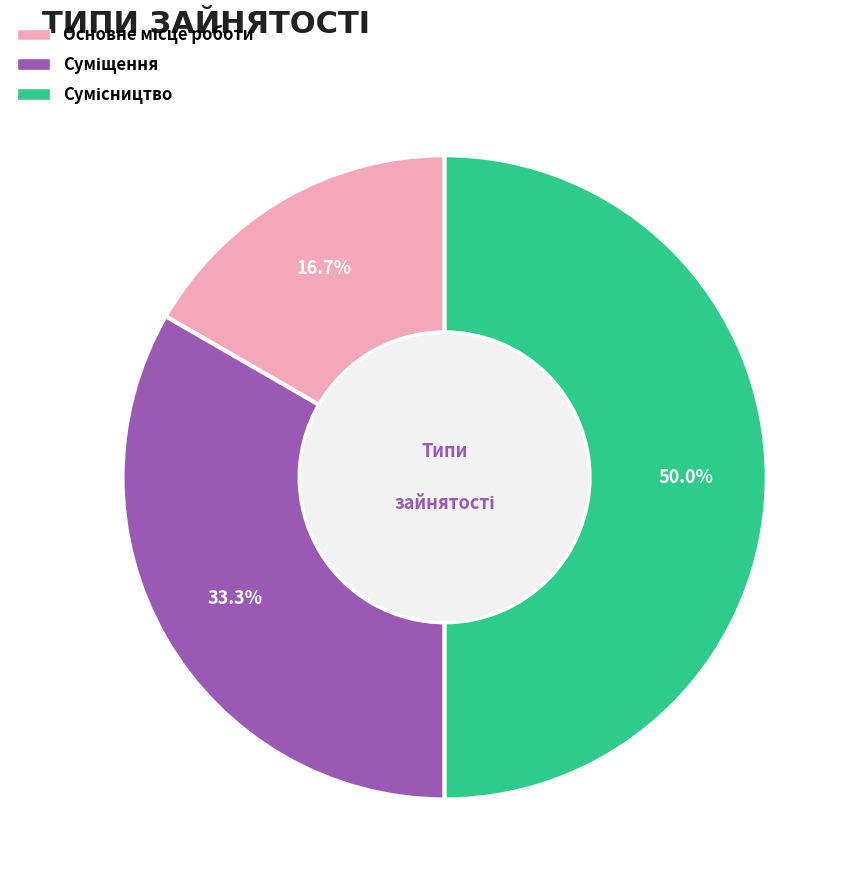

To the nearest percent, what is the combined percentage of Сумісництво and Основне місце роботи?

67%